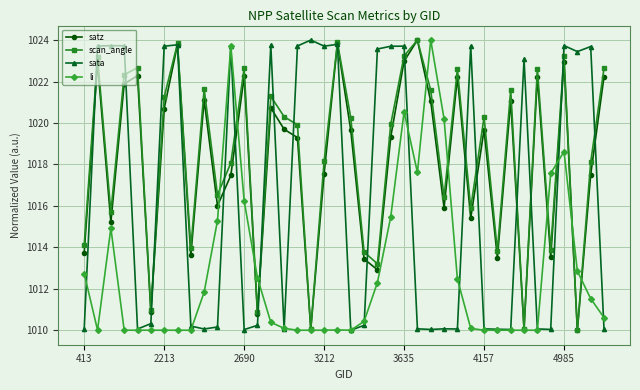

What is the maximum value for satz?

1024.0